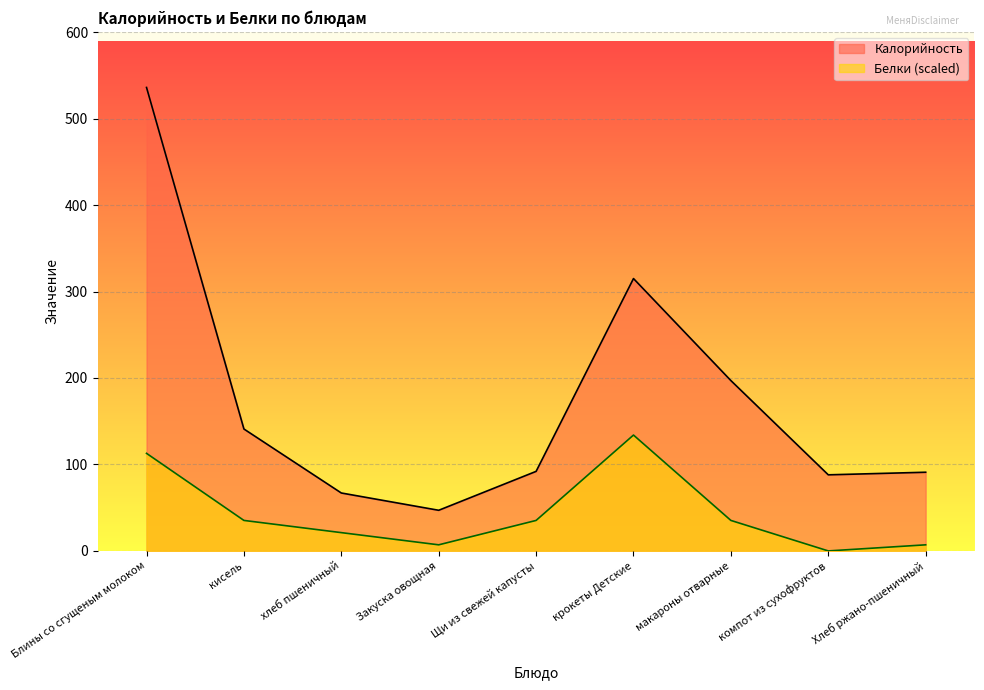

What value does the Белки series have at крокеты Детские?

134.0